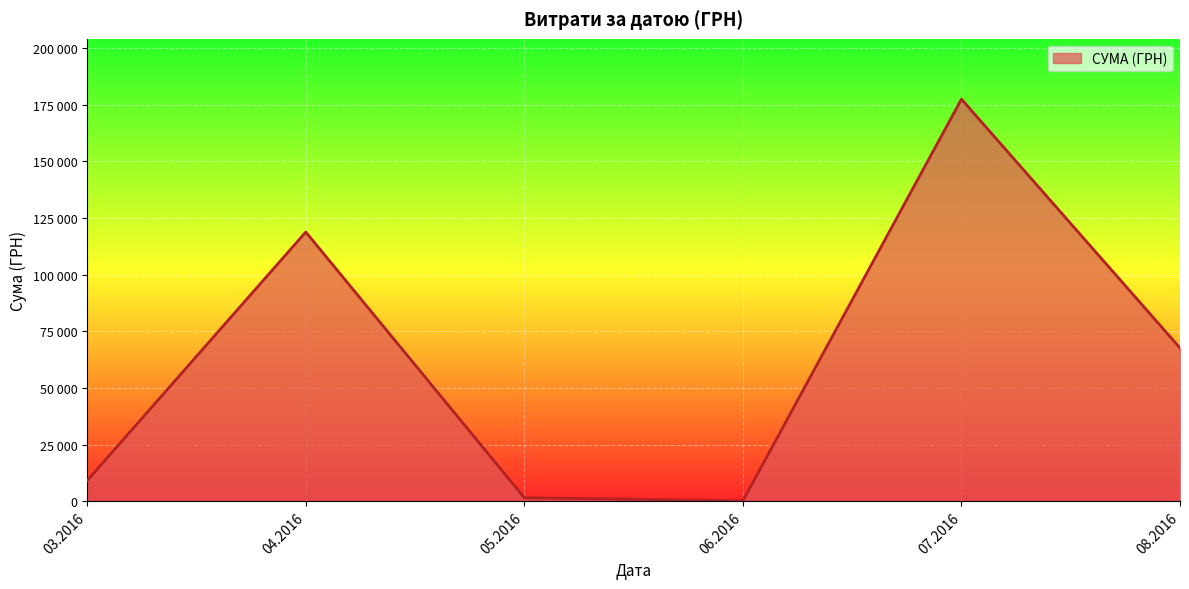

What is the smallest value displayed?

7.5